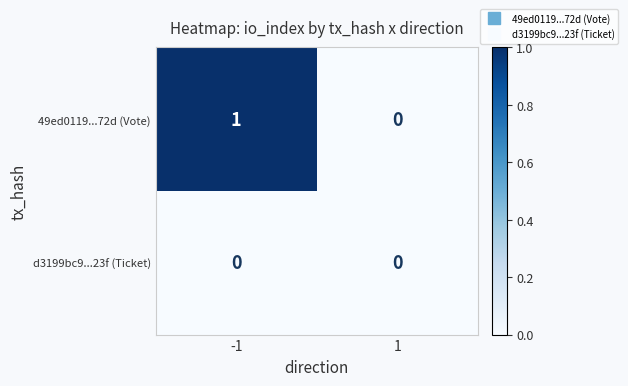

True or false: d3199bc9...23f (Ticket) has a value of 0 at 1.

True